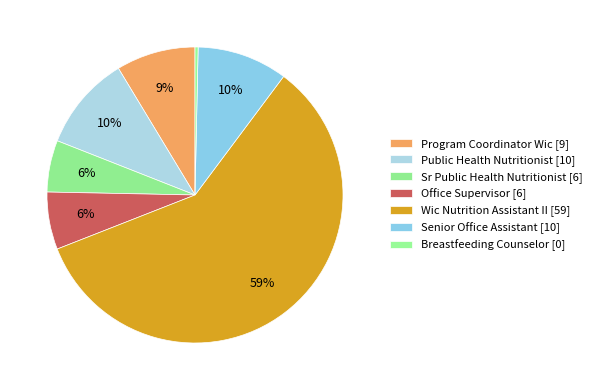

How many segments does this pie chart have?

7